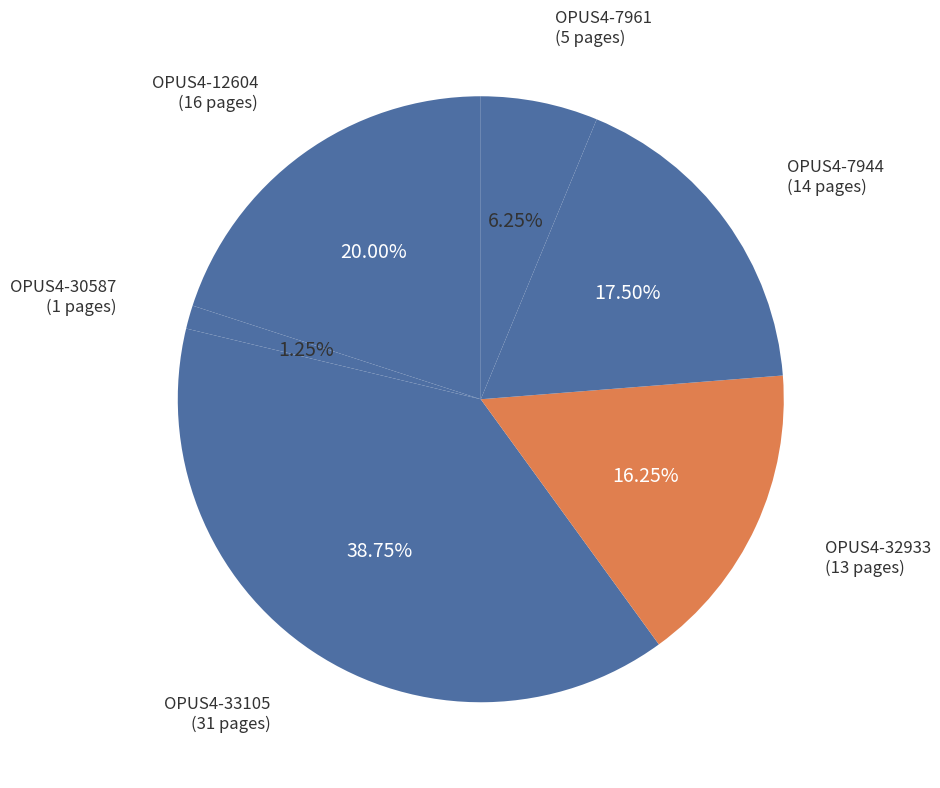

To the nearest percent, what is the average slice percentage?

17%